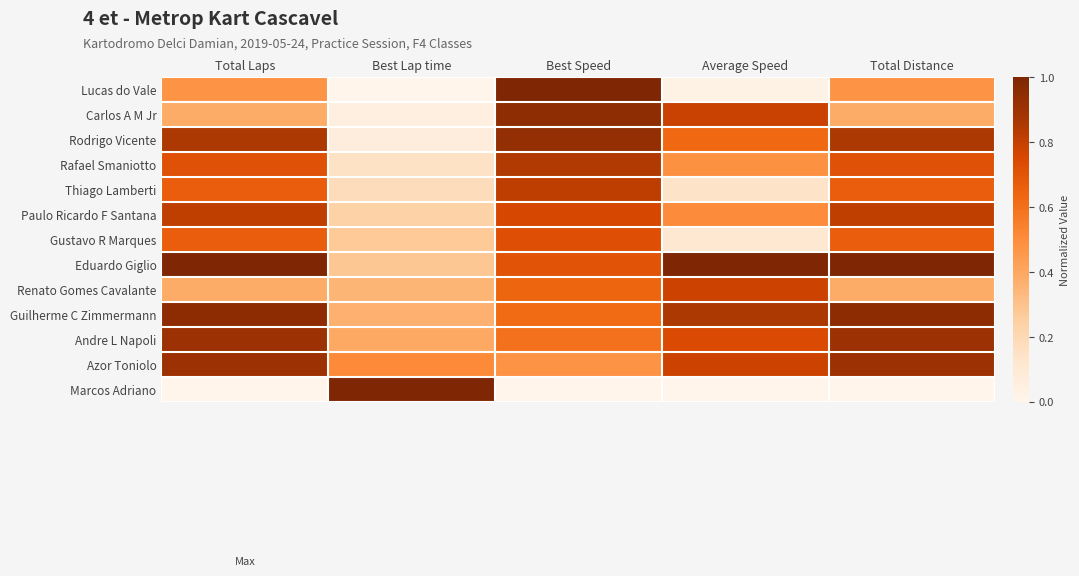

Reading left to right, transcribe all the data shown in this chart.

Lucas do Vale: Total Laps=0.5	Best Lap time=0.0	Best Speed=1.0	Average Speed=0.0	Total Distance=0.5
Carlos A M Jr: Total Laps=0.4	Best Lap time=0.1	Best Speed=0.9	Average Speed=0.8	Total Distance=0.4
Rodrigo Vicente: Total Laps=0.9	Best Lap time=0.1	Best Speed=0.9	Average Speed=0.6	Total Distance=0.9
Rafael Smaniotto: Total Laps=0.7	Best Lap time=0.1	Best Speed=0.8	Average Speed=0.5	Total Distance=0.7
Thiago Lamberti: Total Laps=0.7	Best Lap time=0.2	Best Speed=0.8	Average Speed=0.1	Total Distance=0.7
Paulo Ricardo F Santana: Total Laps=0.8	Best Lap time=0.2	Best Speed=0.8	Average Speed=0.5	Total Distance=0.8
Gustavo R Marques: Total Laps=0.7	Best Lap time=0.3	Best Speed=0.7	Average Speed=0.1	Total Distance=0.7
Eduardo Giglio: Total Laps=1.0	Best Lap time=0.3	Best Speed=0.7	Average Speed=1.0	Total Distance=1.0
Renato Gomes Cavalante: Total Laps=0.4	Best Lap time=0.3	Best Speed=0.6	Average Speed=0.8	Total Distance=0.4
Guilherme C Zimmermann: Total Laps=1.0	Best Lap time=0.4	Best Speed=0.6	Average Speed=0.9	Total Distance=1.0
Andre L Napoli: Total Laps=0.9	Best Lap time=0.4	Best Speed=0.6	Average Speed=0.7	Total Distance=0.9
Azor Toniolo: Total Laps=0.9	Best Lap time=0.5	Best Speed=0.5	Average Speed=0.8	Total Distance=0.9
Marcos Adriano: Total Laps=0.0	Best Lap time=1.0	Best Speed=0.0	Average Speed=0.0	Total Distance=0.0